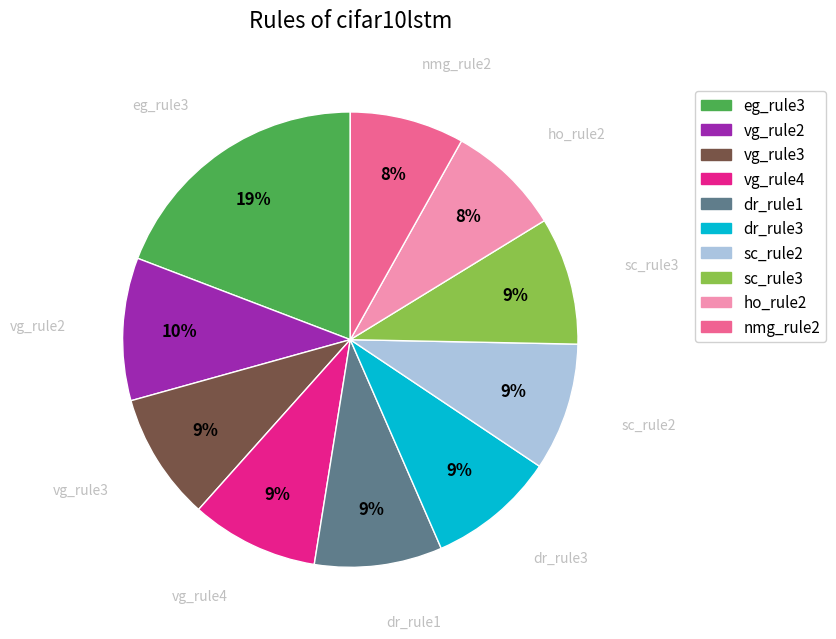

How many slices are in this pie chart?

10